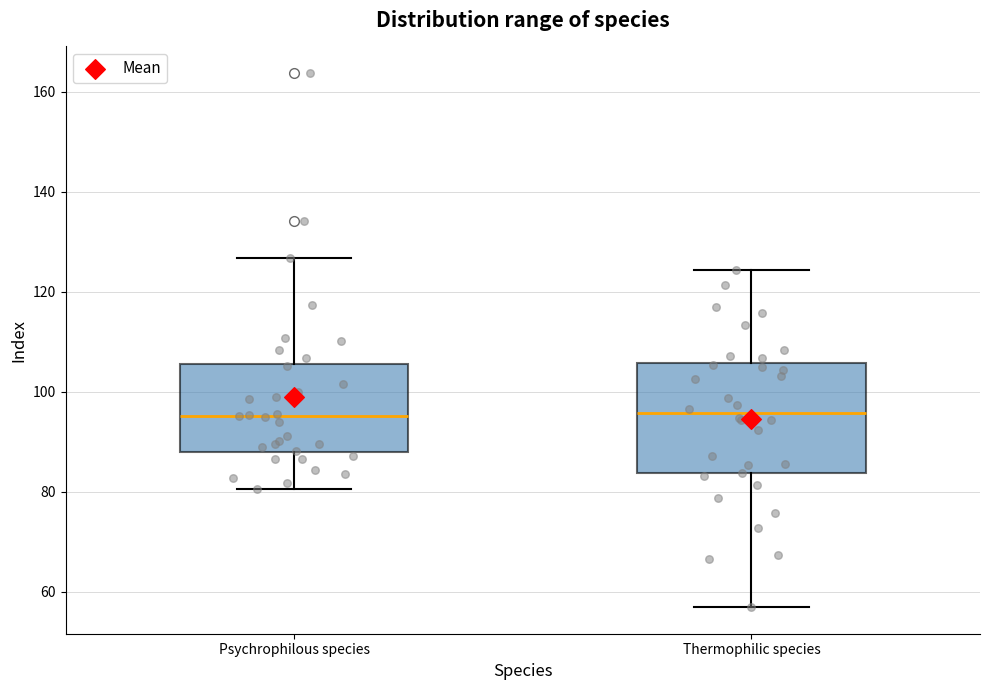

Reading left to right, transcribe this box plot: for each box, give where its median line is, the range the box spans, and where its two whiskers end, as read against the y-axis. The values are not printed on the chart, so give them approximately, as read against the axis.

Psychrophilous species: median 96, box 88 to 106, whiskers 80 to 126
Thermophilic species: median 96, box 84 to 106, whiskers 56 to 124